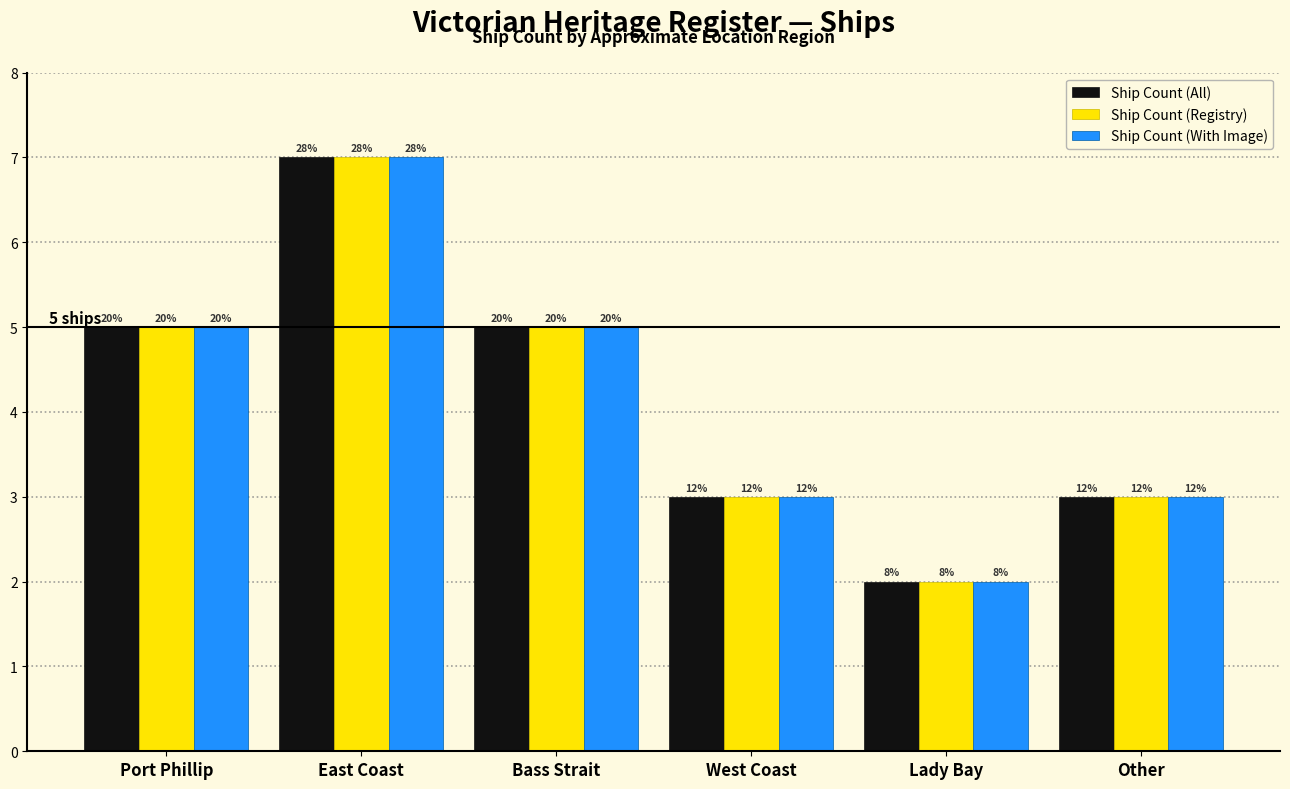

What are all the series names shown in the legend?

Ship Count (All), Ship Count (Registry), Ship Count (With Image)